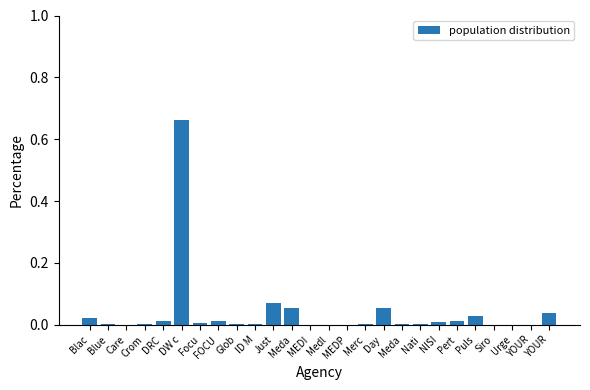

Reading left to right, list all the values displayed in this chart.

0.0	0.0	0.0	0.0	0.0	0.7	0.0	0.0	0.0	0.0	0.1	0.1	0.0	0.0	0.0	0.0	0.1	0.0	0.0	0.0	0.0	0.0	0.0	0.0	0.0	0.0